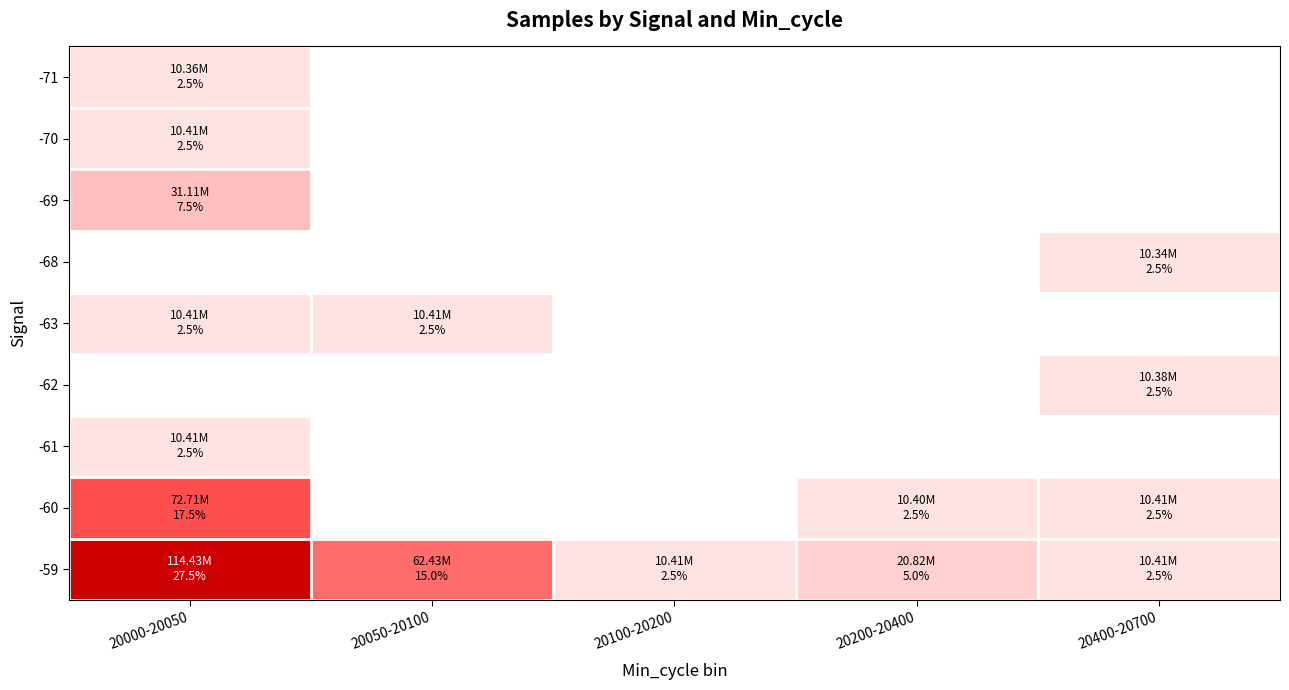

Which series changed the most between 20000-20050 and 20200-20400?

-59